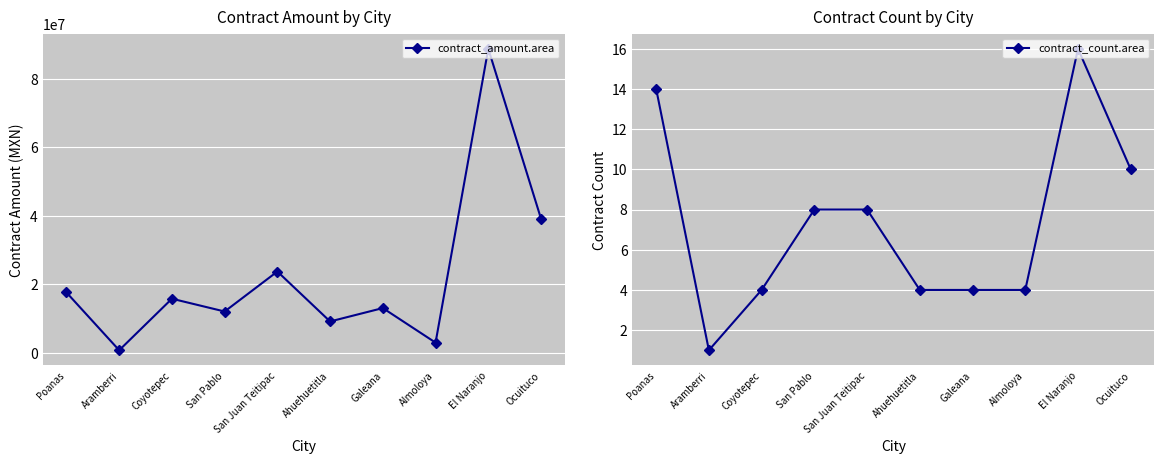

At which label is contract_amount.area closest to 44716295?

Ocuituco